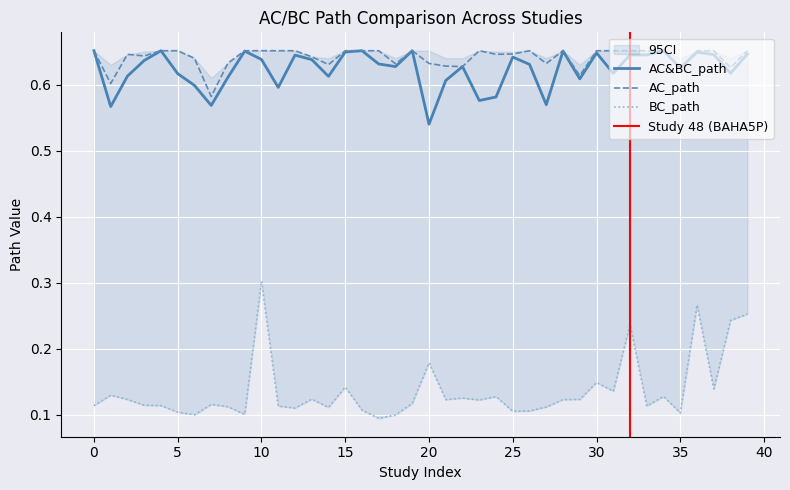

Is it true that AC&BC_path equals 0.4 at 5?

False